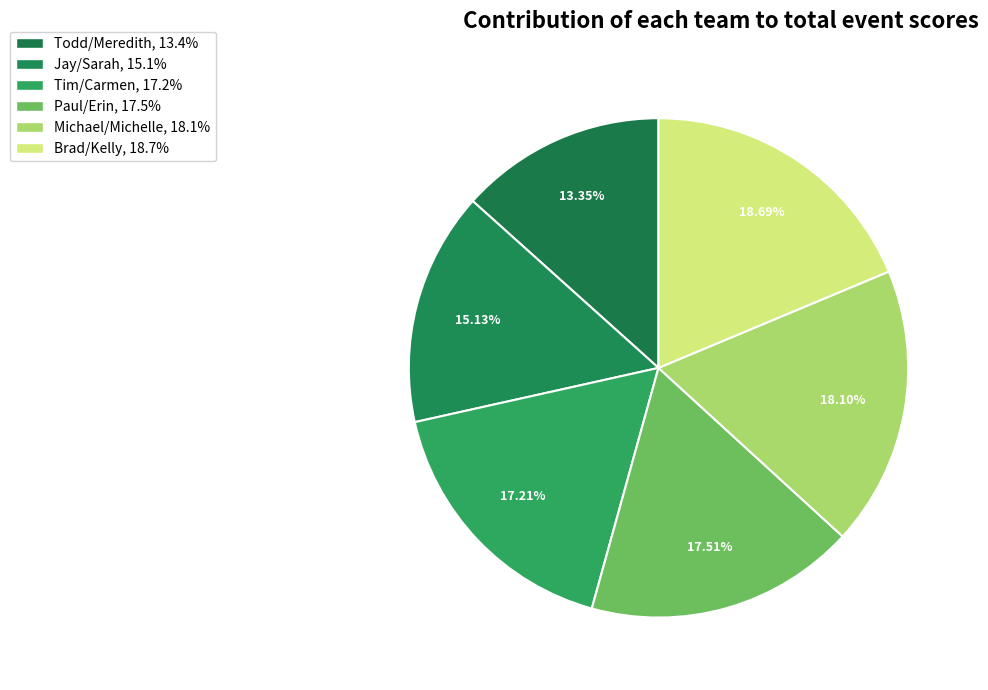

How many slices are in this pie chart?

6